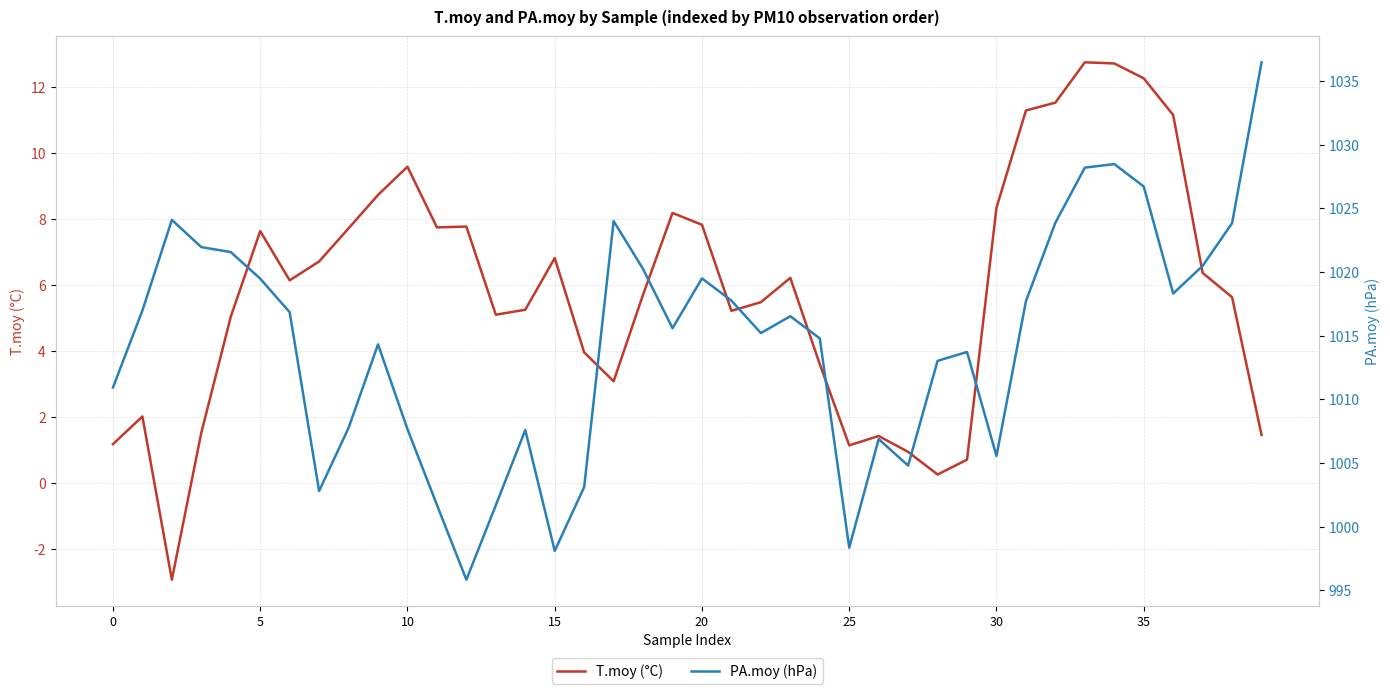

Reading left to right, extract all data points from this chart.

T.moy (°C): 1.2	2.0	-2.9	1.5	5.0	7.6	6.1	6.7	7.7	8.7	9.6	7.7	7.8	5.1	5.2	6.8	4.0	3.1	5.7	8.2	7.8	5.2	5.5	6.2	3.6	1.1	1.4	0.9	0.3	0.7	8.3	11.3	11.5	12.7	12.7	12.3	11.1	6.4	5.6	1.5
PA.moy (hPa): 1010.9	1017.0	1024.1	1022.0	1021.6	1019.5	1016.8	1002.8	1007.8	1014.3	1007.7	1001.7	995.8	1001.7	1007.6	998.1	1003.1	1024.0	1020.2	1015.6	1019.5	1017.8	1015.2	1016.5	1014.8	998.4	1006.9	1004.8	1013.0	1013.7	1005.5	1017.7	1023.9	1028.2	1028.5	1026.7	1018.3	1020.5	1023.8	1036.5